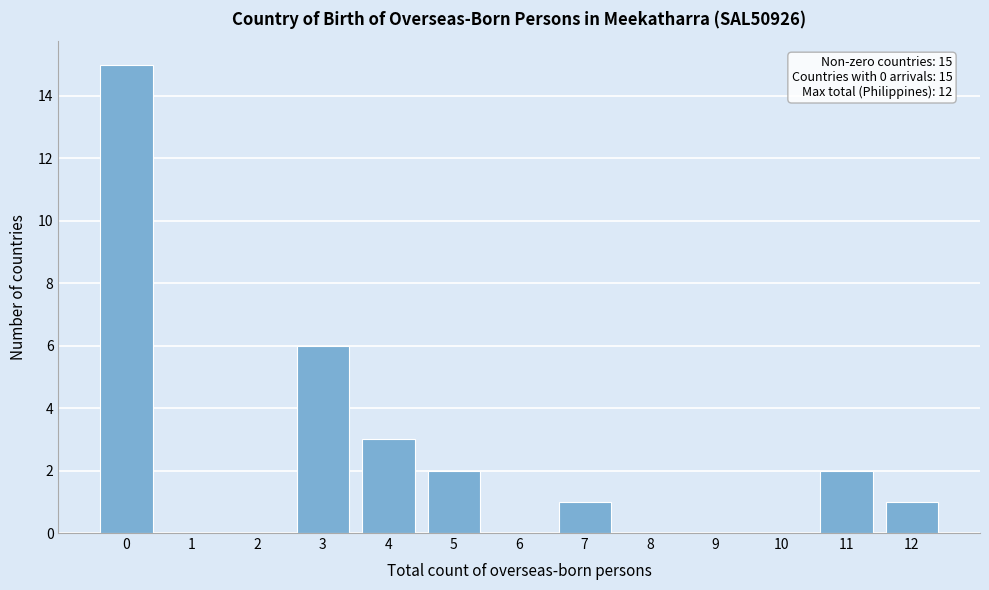

Reading left to right, list all the values displayed in this chart.

0=15	1=0	2=0	3=6	4=3	5=2	6=0	7=1	8=0	9=0	10=0	11=2	12=1